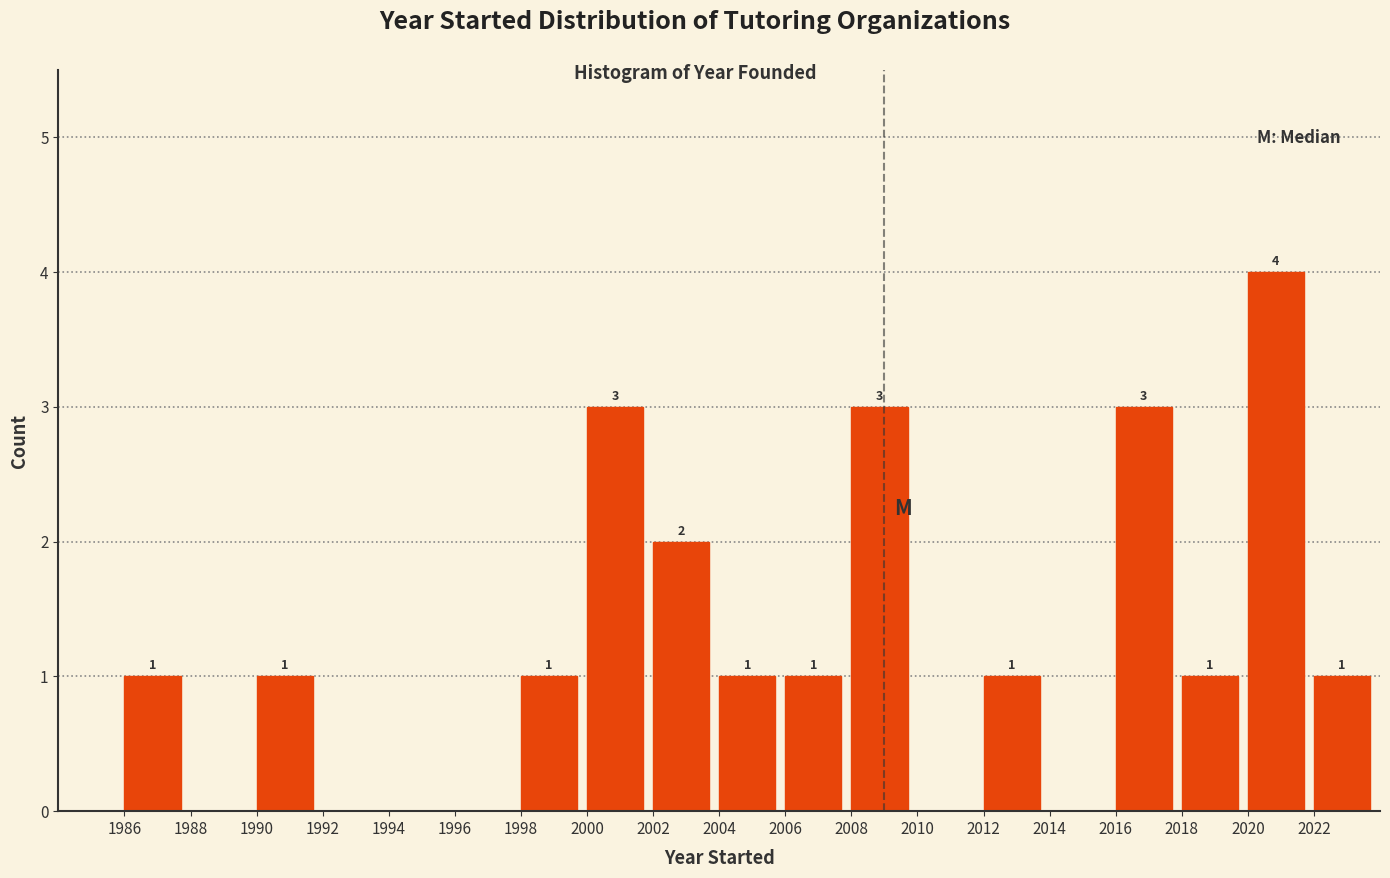

Over which range of the x-axis is the bar tallest?

2020 to 2022